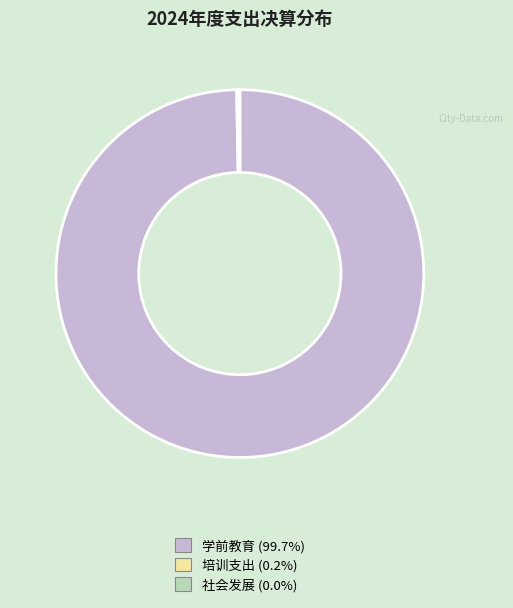

Which category accounts for the majority?

学前教育